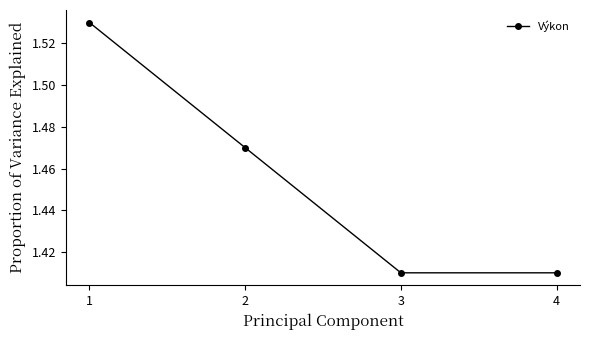

Count the values in the range 1 to 2.

4